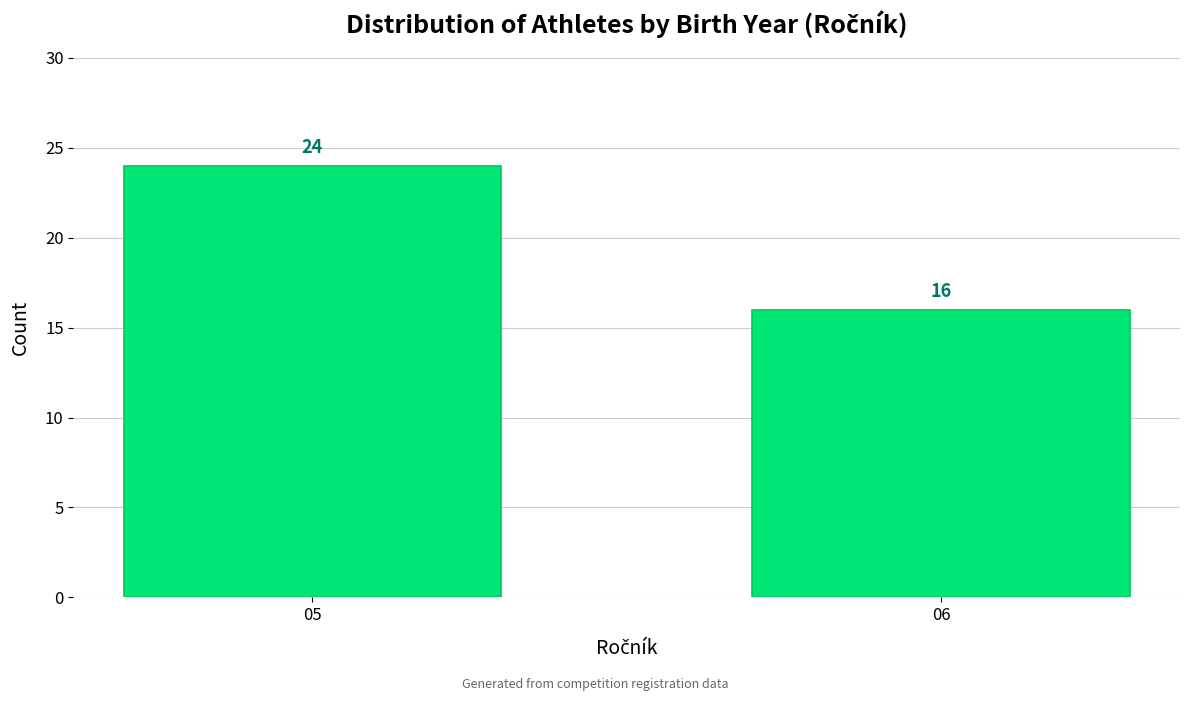

Reading left to right, extract all data points from this chart.

05=24	06=16